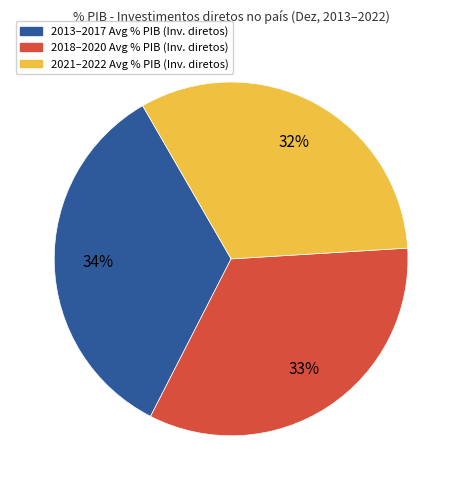

Is there any slice that represents more than half of the pie?

No